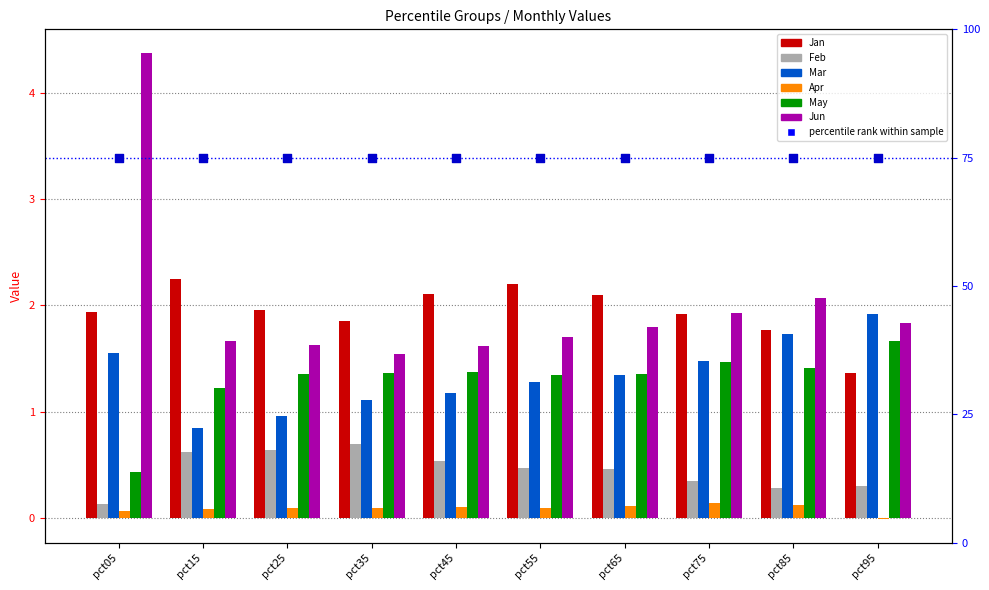

What is the total value across all series at pct65?

7.2